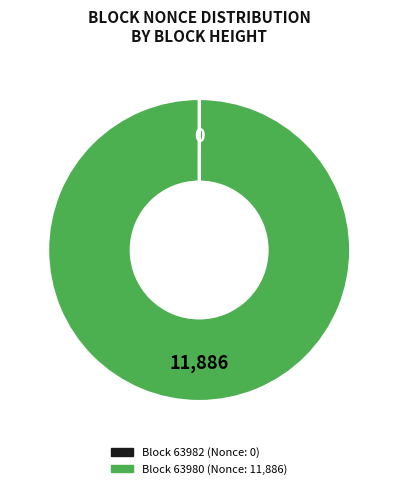

Does any single category account for the majority?

Yes